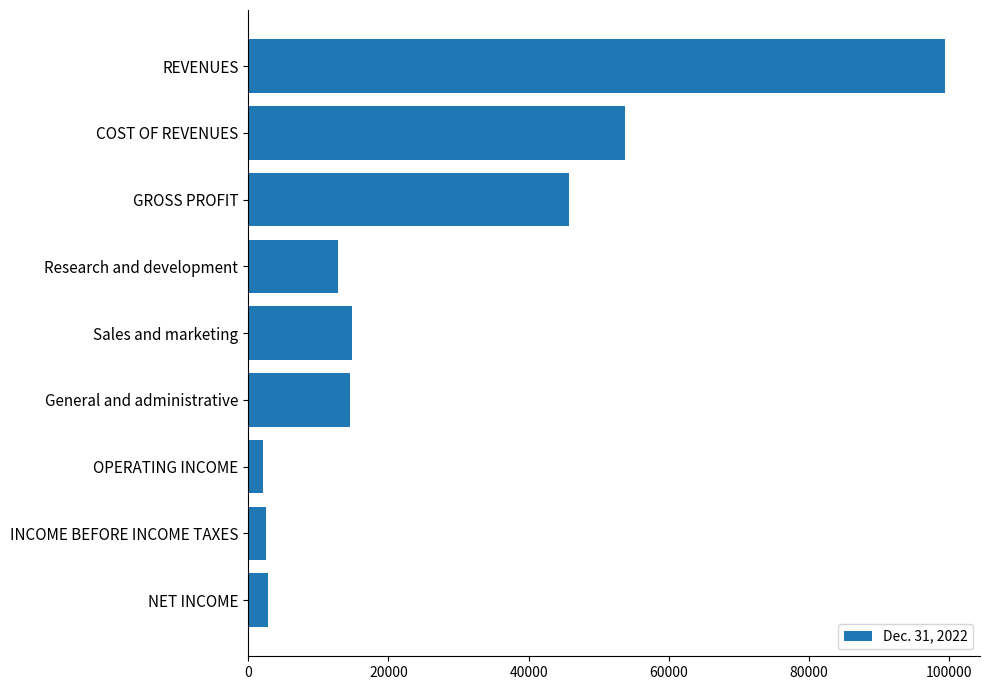

What is the label of the 1st bar from the bottom?

NET INCOME